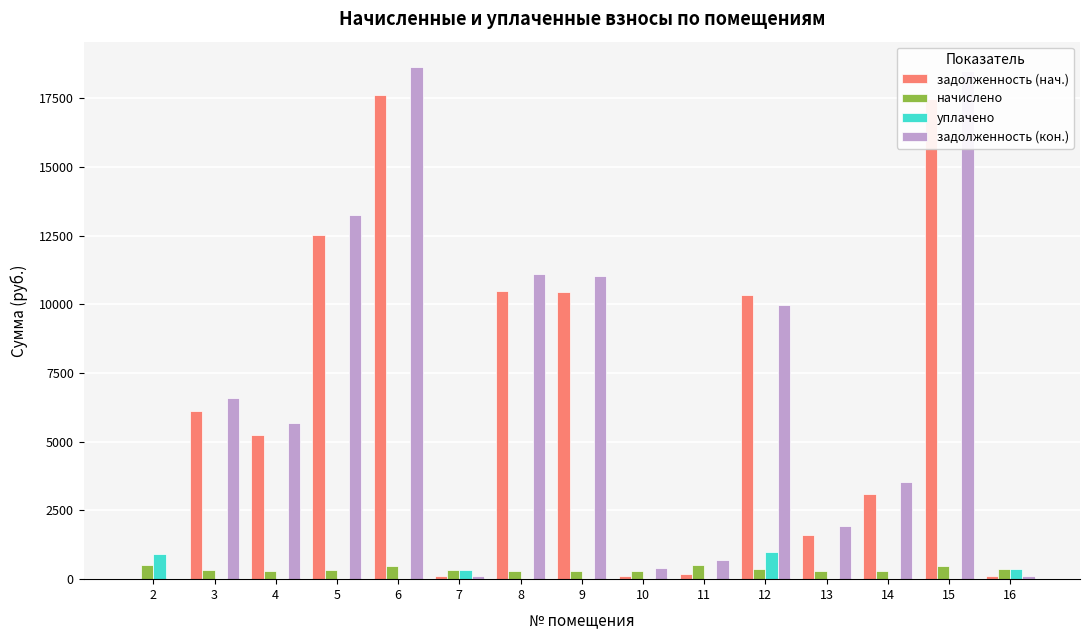

Is the value of уплачено at 11 greater than the value of задолженность (нач.) at 9?

No